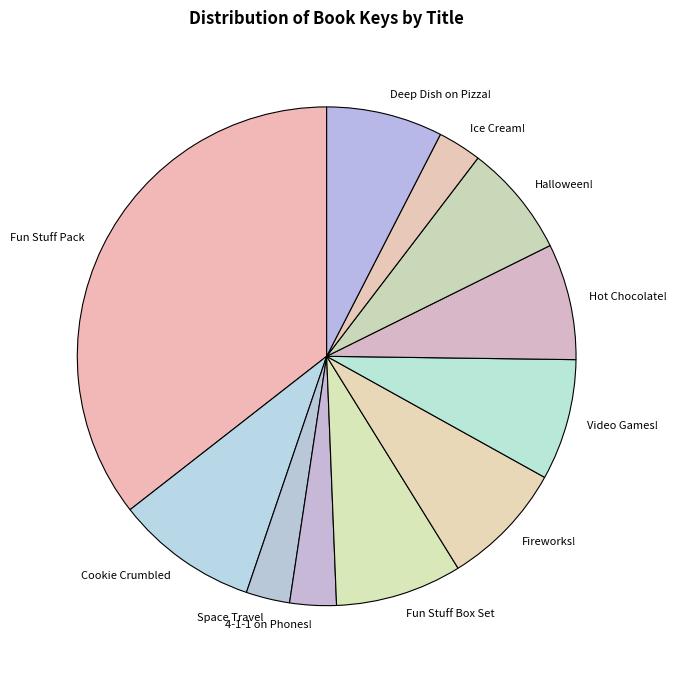

Is the sum of Cookie Crumbled and Video Games! greater than half?

No